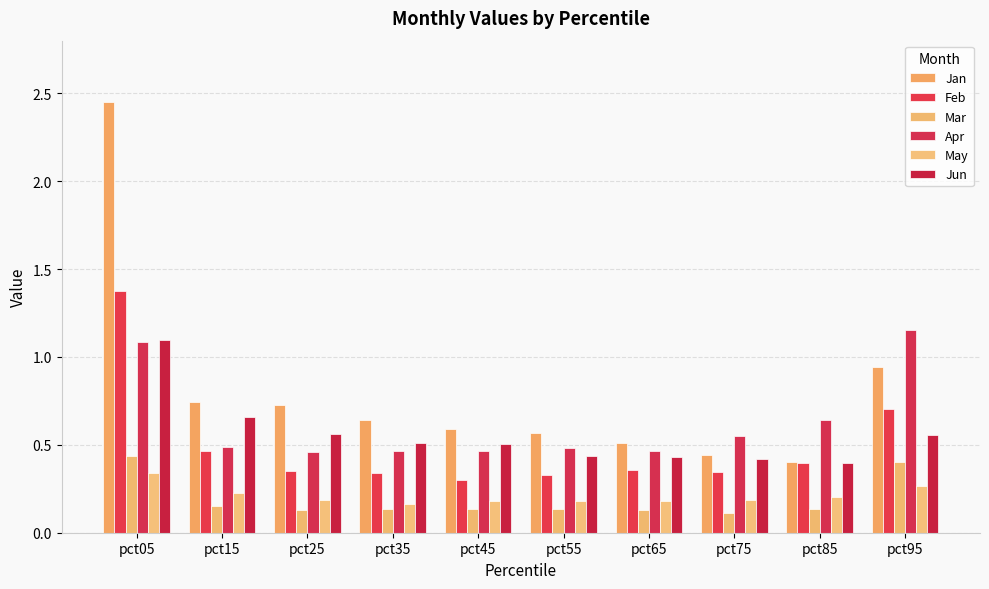

What is the difference between the second highest and second lowest values in the Feb series?

0.4